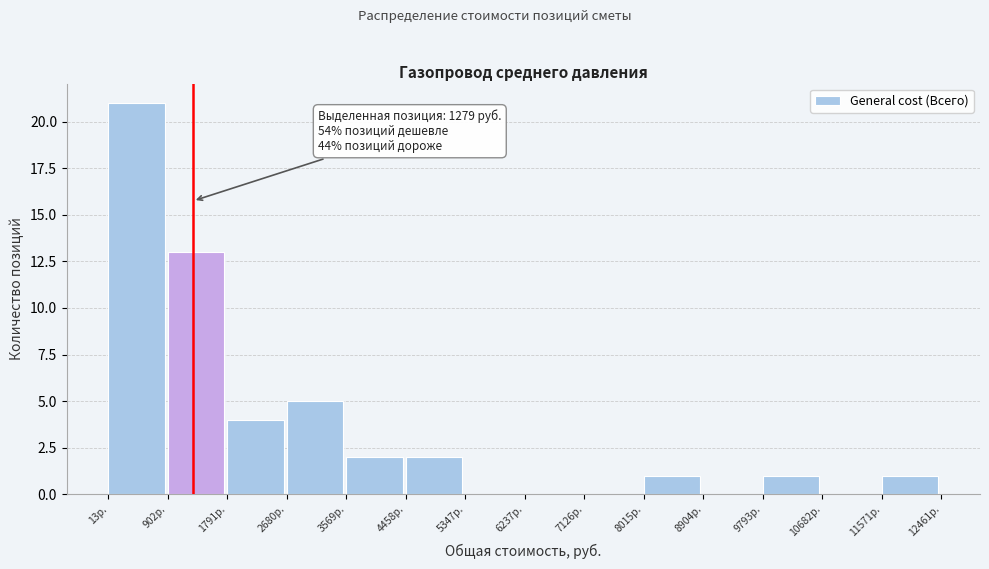

Which range on the x-axis has the tallest bar?

0 to 900